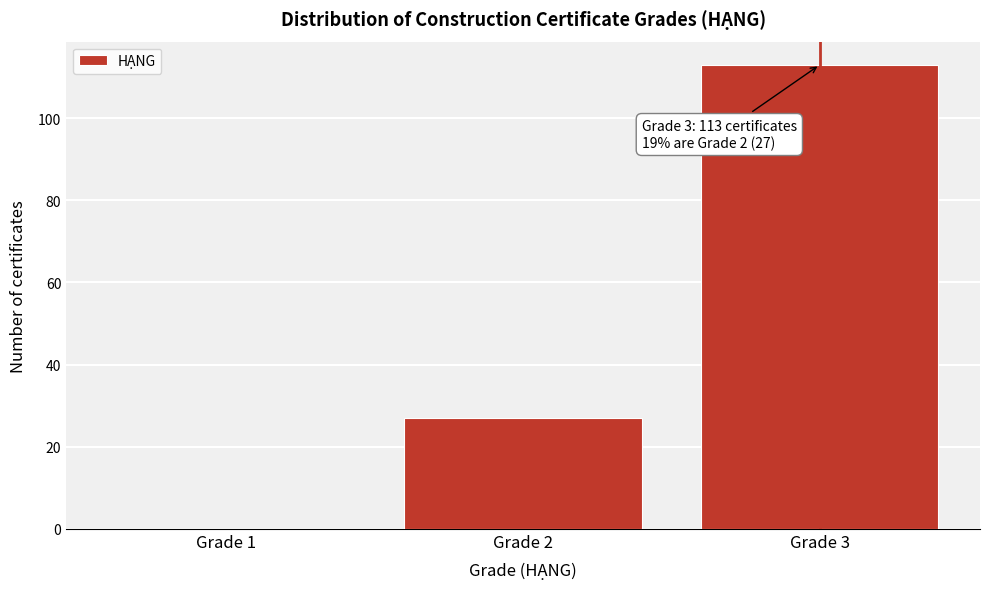

Reading left to right, transcribe all the data shown in this chart.

Grade 1=0	Grade 2=27	Grade 3=113